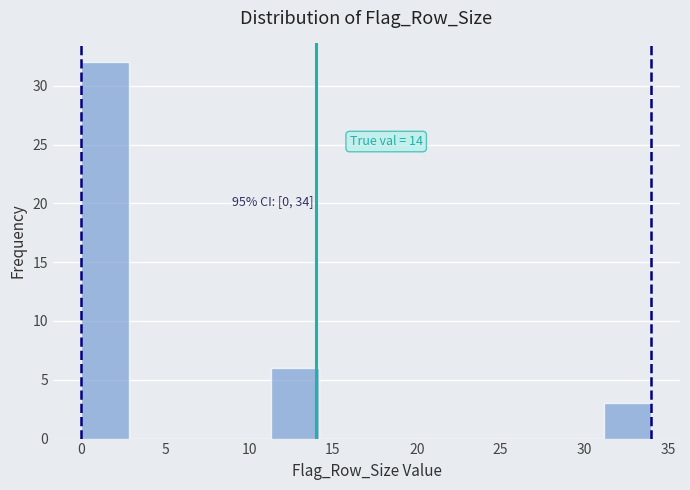

Over which range of the x-axis is the bar tallest?

0.0 to 3.0